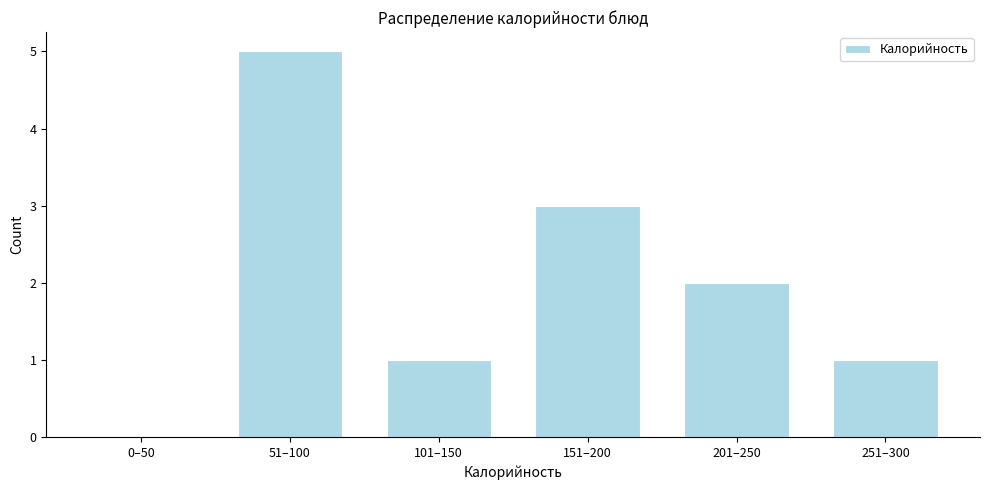

Reading right to left, what are all the values shown in this chart?

251–300=1	201–250=2	151–200=3	101–150=1	51–100=5	0–50=0